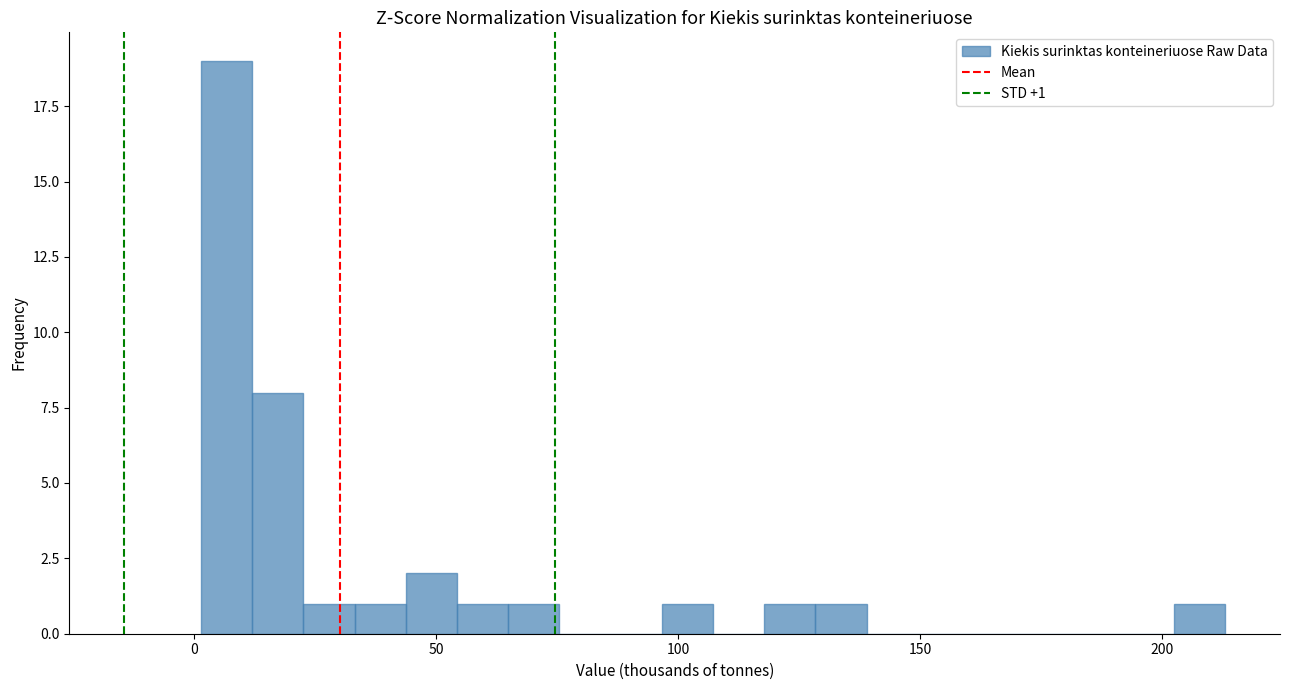

Read against the x-axis, roughly where is the centre of the tallest bar?

5